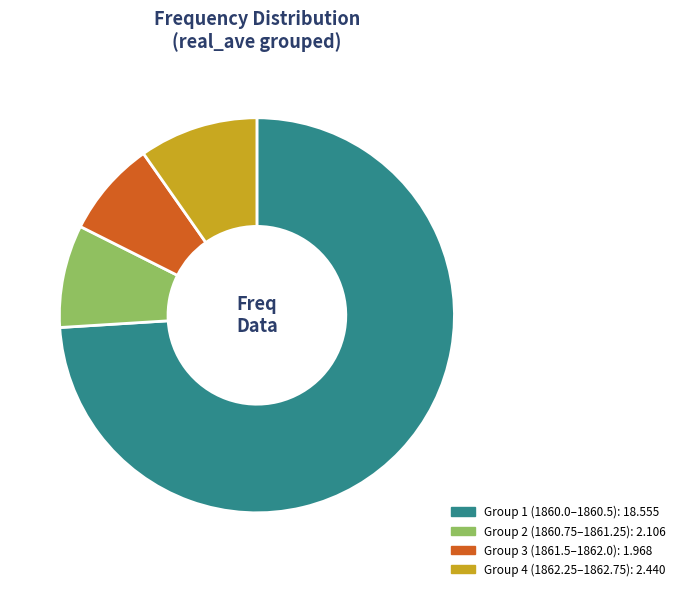

Is there a majority slice in this chart?

Yes